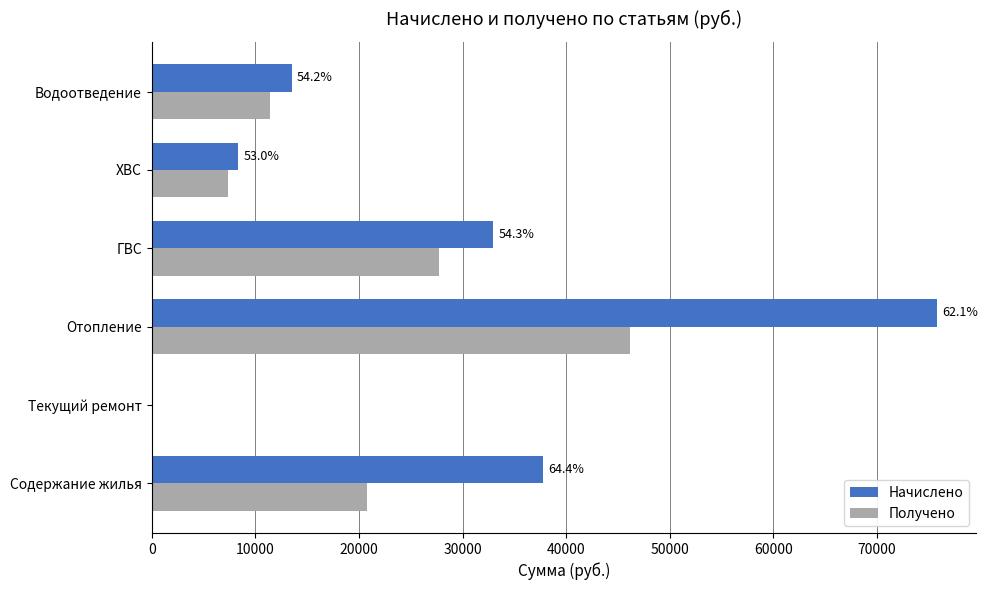

What are all the series names shown in the legend?

Начислено, Получено